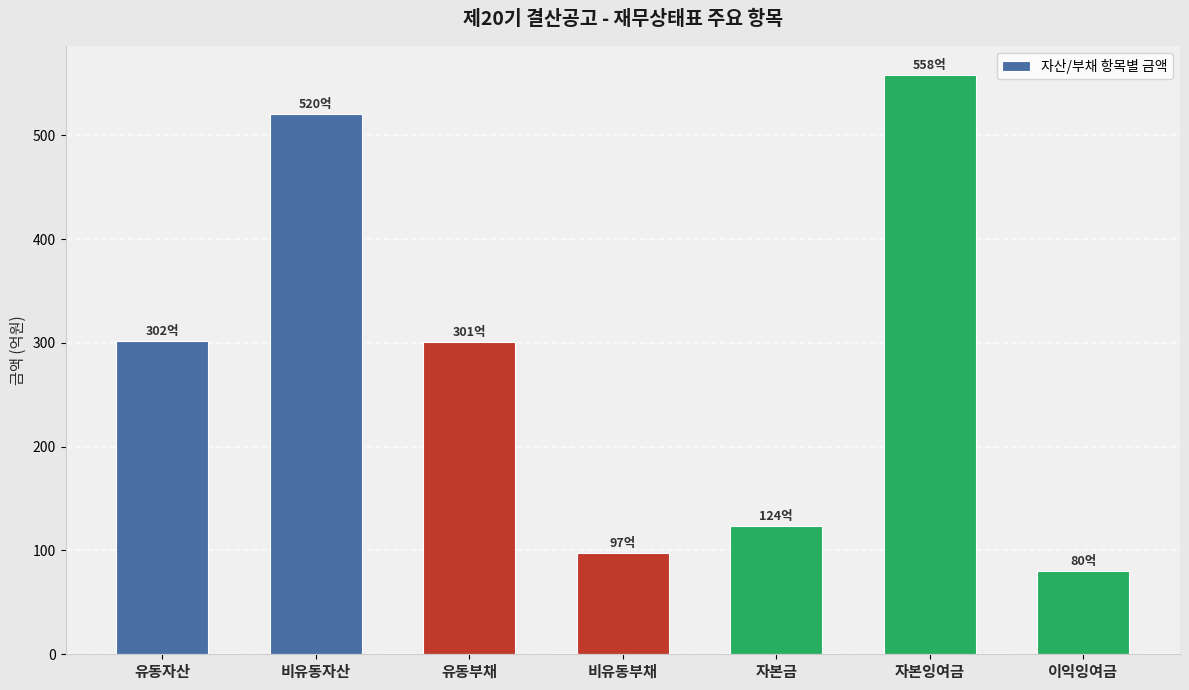

What is the difference between the maximum and second lowest values?

460.7